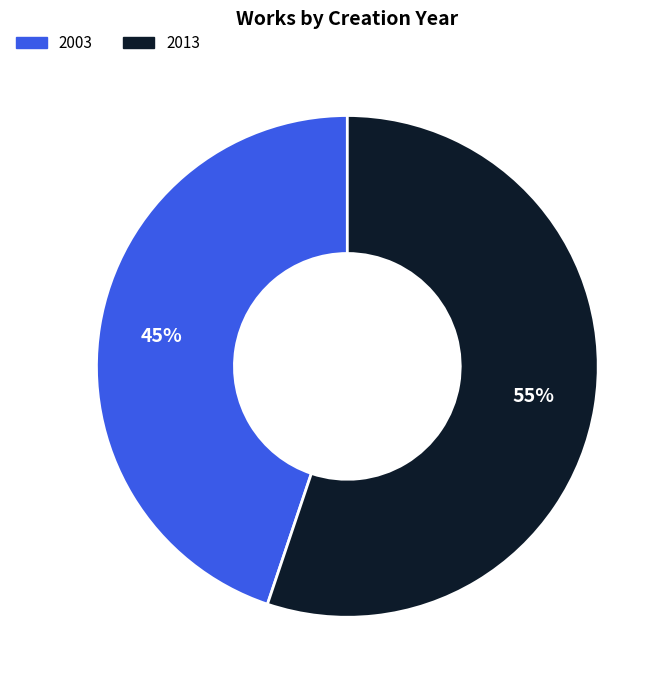

How many segments does this pie chart have?

2